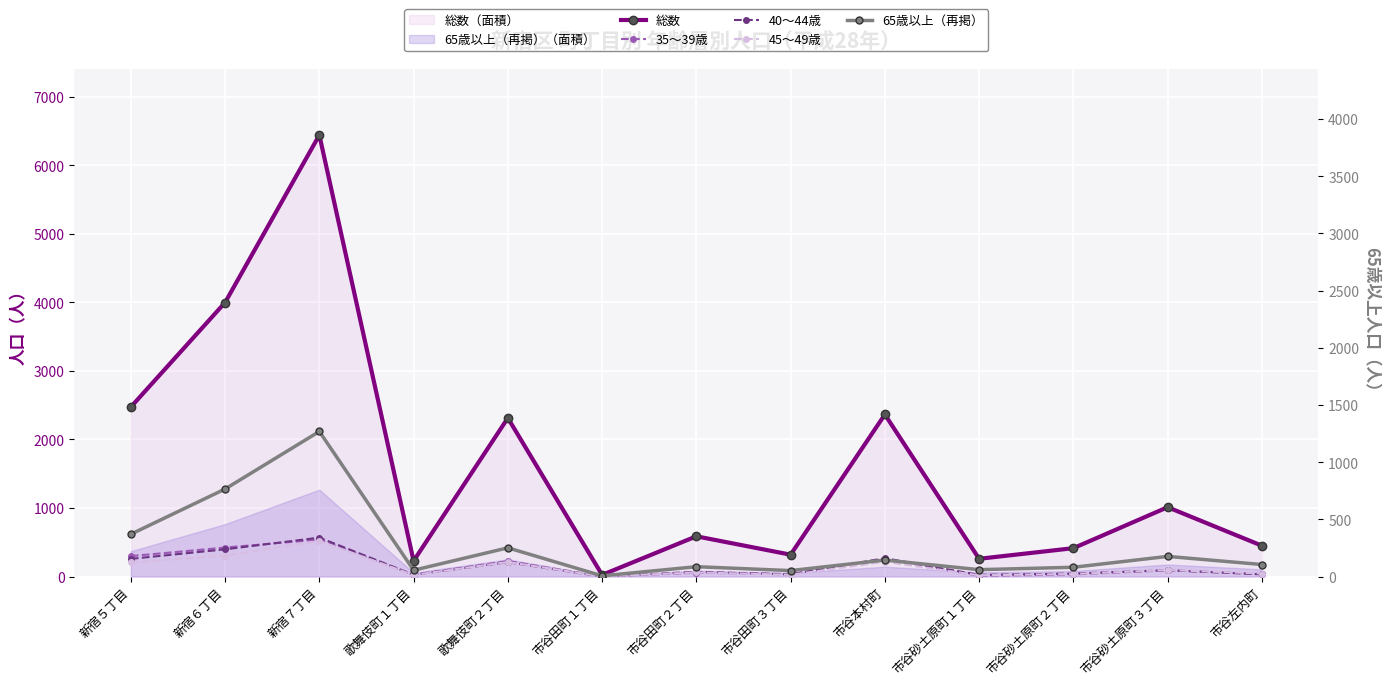

The 総数 series shows 228 at 歌舞伎町１丁目. True or false?

True